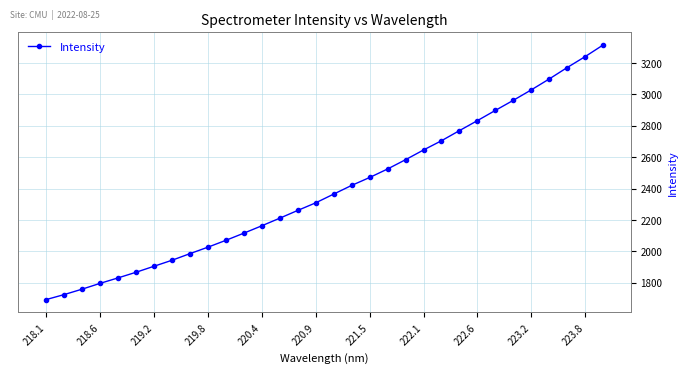

True or false: the data has more than 2 interior local peaks.

False